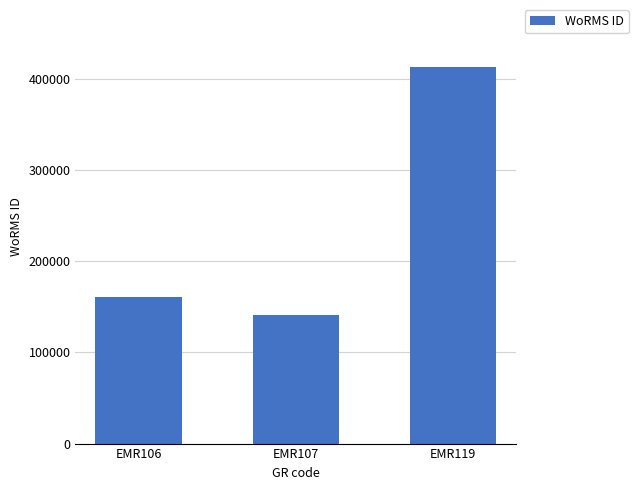

Reading right to left, list all the values displayed in this chart.

EMR119=413641	EMR107=140735	EMR106=160539